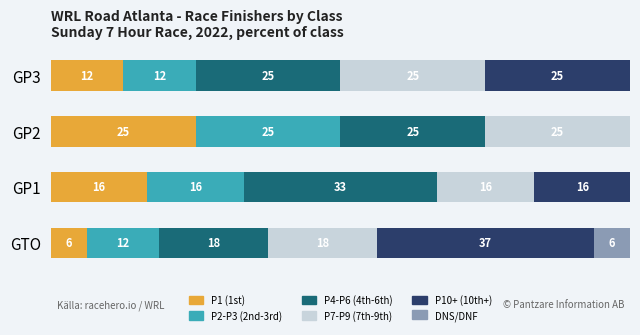

Rank the series by their maximum value, from lowest to highest.

DNS/DNF, P1 (1st), P2-P3 (2nd-3rd), P7-P9 (7th-9th), P4-P6 (4th-6th), P10+ (10th+)